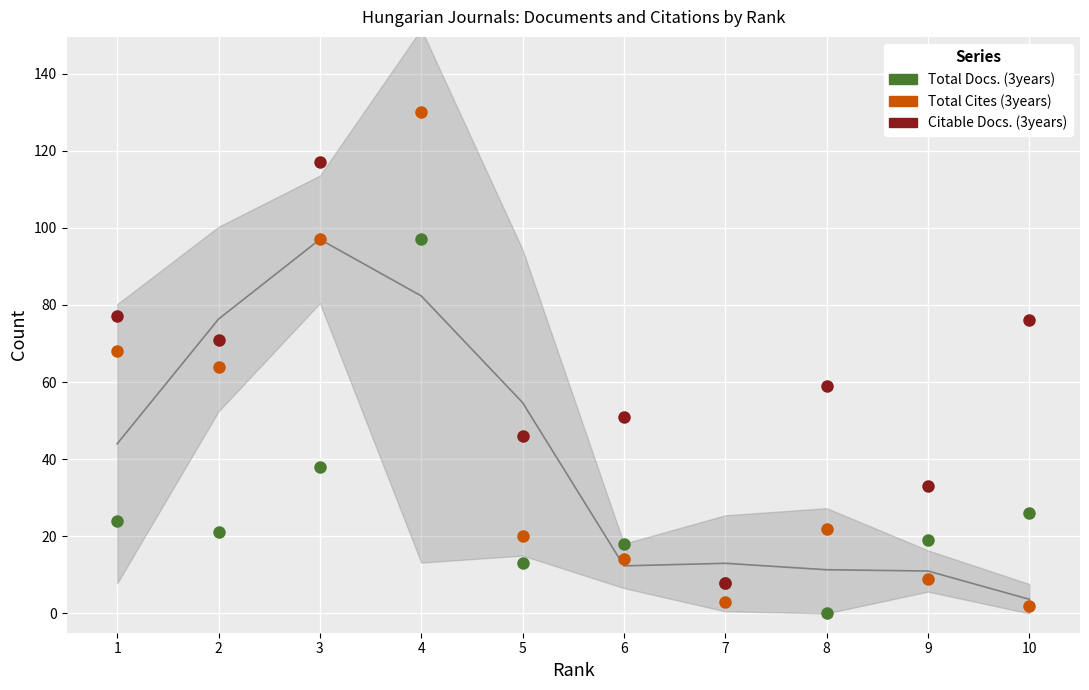

Reading left to right, what are all the values shown in this chart?

Total Docs. (3years): 1=24	2=21	3=38	4=97	5=13	6=18	7=8	8=0	9=19	10=26
Total Cites (3years): 1=68	2=64	3=97	4=130	5=20	6=14	7=3	8=22	9=9	10=2
Citable Docs. (3years): 1=77	2=71	3=117	4=167	5=46	6=51	7=8	8=59	9=33	10=76